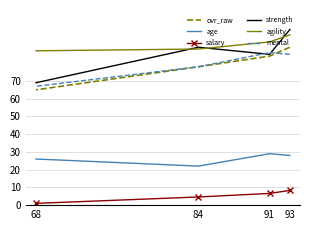

True or false: age and strength intersect in this chart.

False